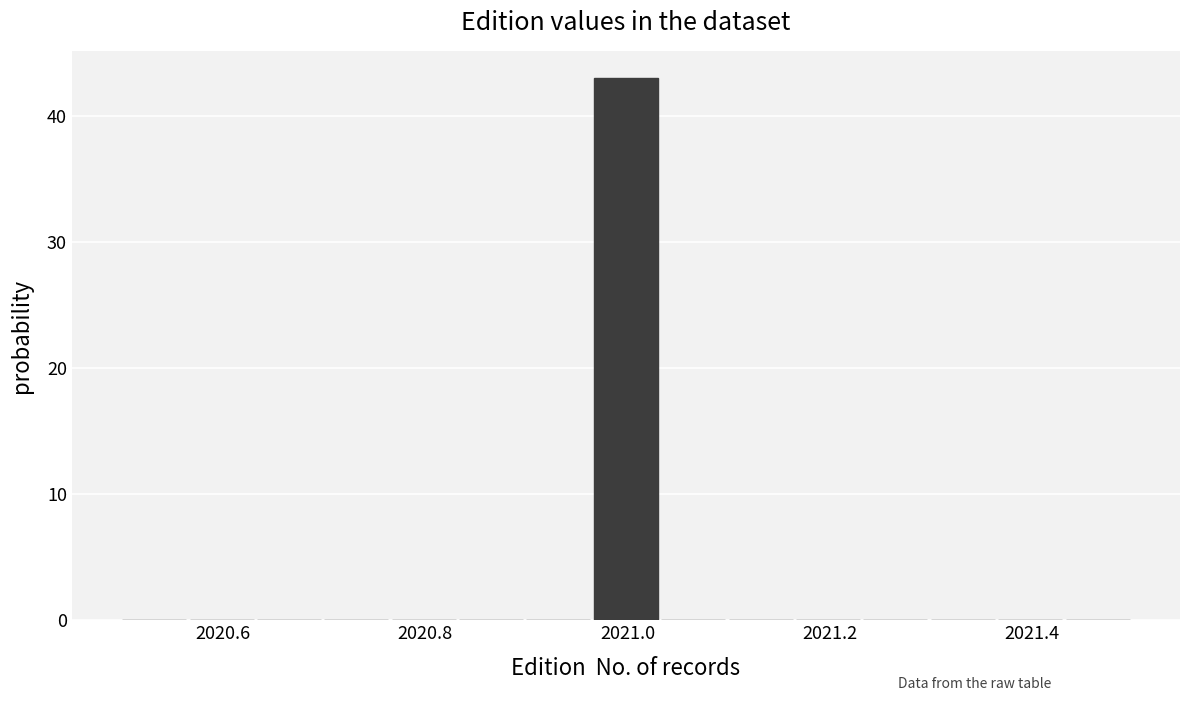

Read against the x-axis, roughly where is the centre of the tallest bar?

2021.00